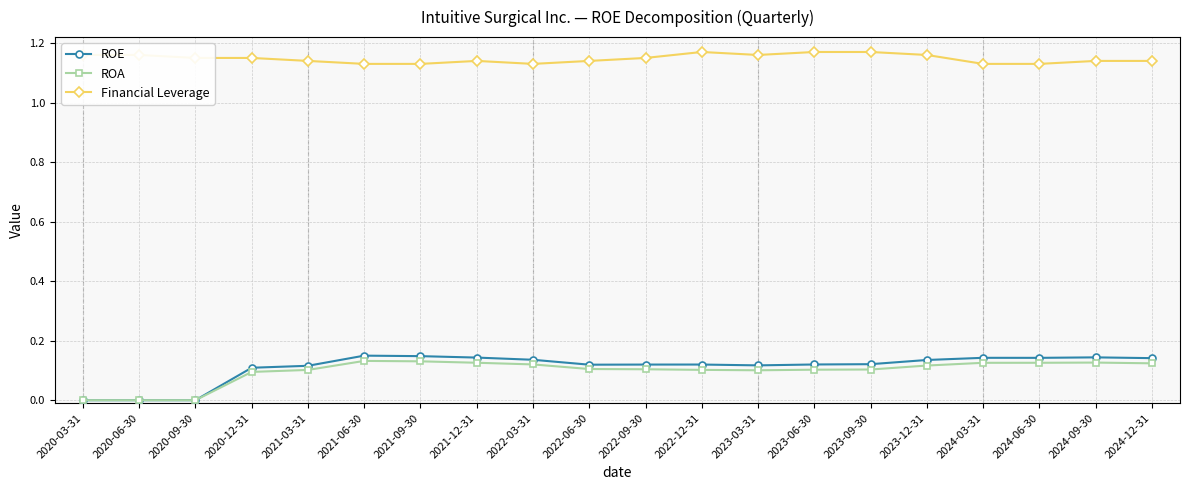

True or false: Financial Leverage has more than 0 interior local peaks.

True